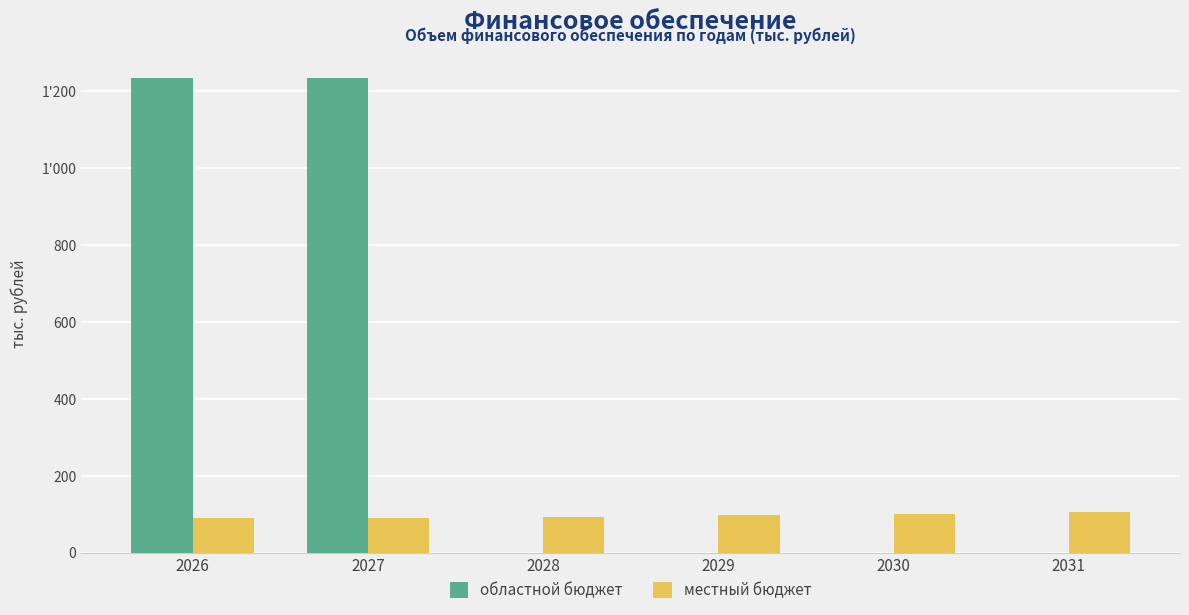

True or false: областной бюджет has a value of 1830.6 at 2026.

False